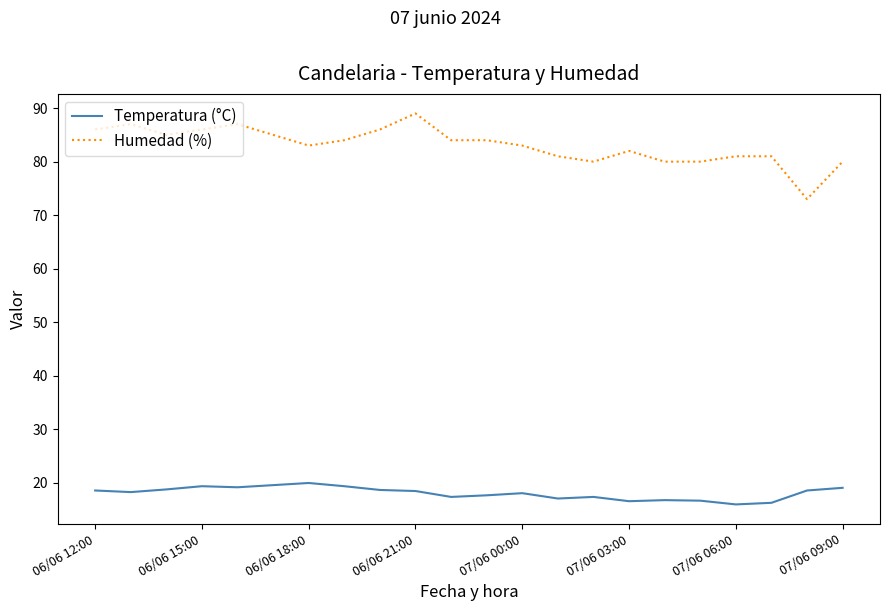

What is the minimum value shown in the chart?

16.0